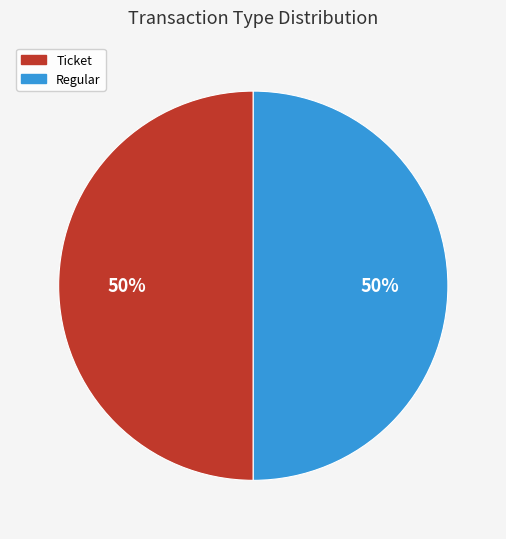

To the nearest percent, what is the difference between the largest and smallest slice percentages?

0%